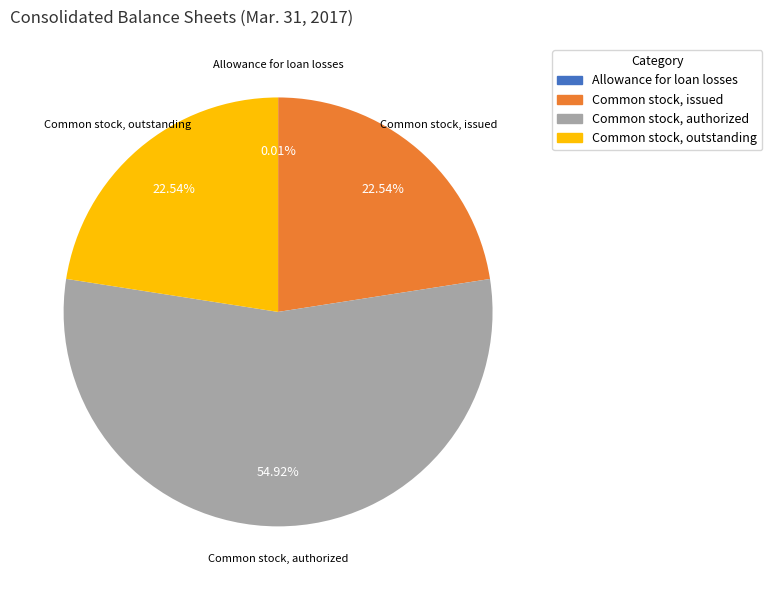

To the nearest percent, what percentage of the pie is Common stock, authorized?

55%